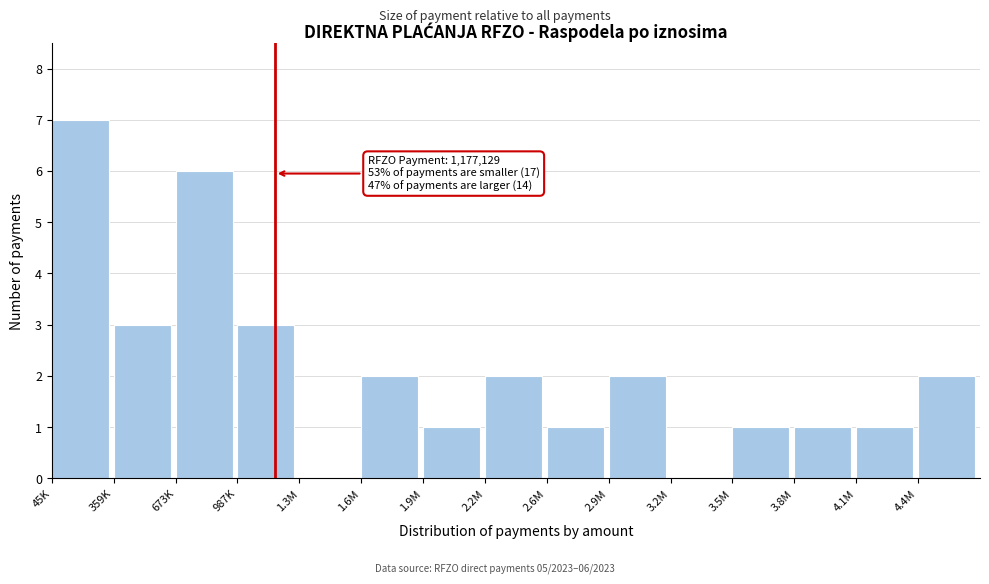

Reading right to left, transcribe all the data shown in this chart.

4.4M=2	4.1M=1	3.8M=1	3.5M=1	3.2M=0	2.9M=2	2.6M=1	2.2M=2	1.9M=1	1.6M=2	1.3M=0	987K=3	673K=6	359K=3	45K=7